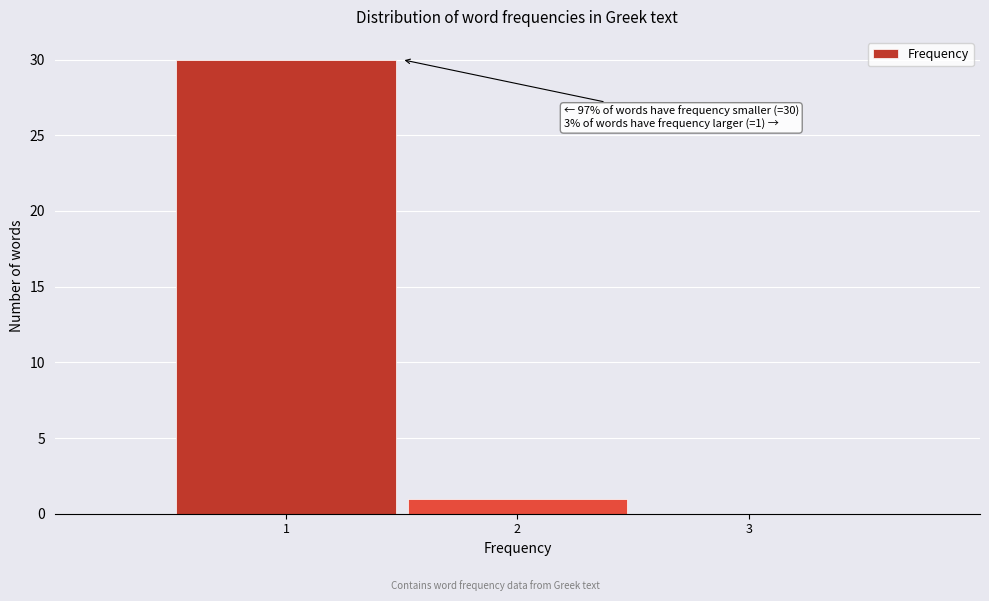

Which range on the x-axis has the tallest bar?

0.5 to 1.5